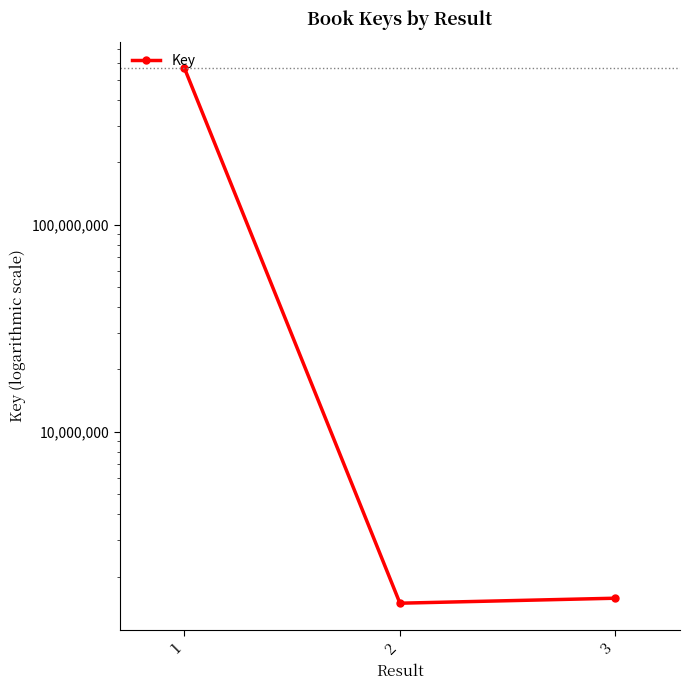

What is the maximum value shown in the chart?

567301969